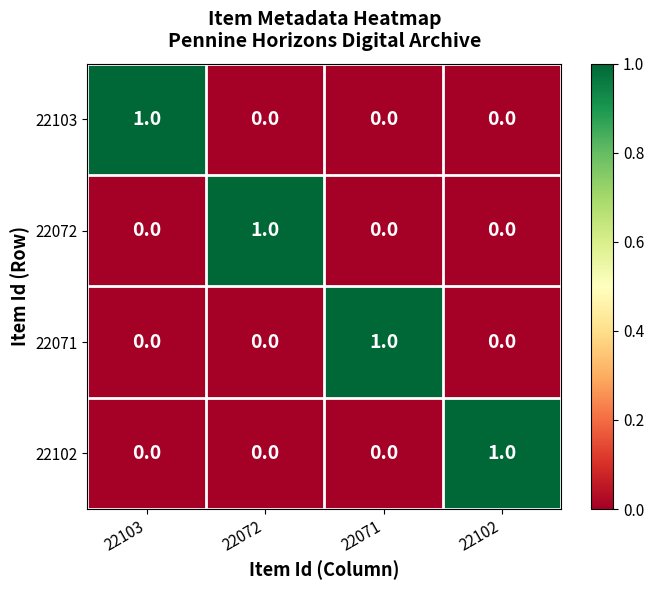

At how many categories does at least one series exceed 0?

4